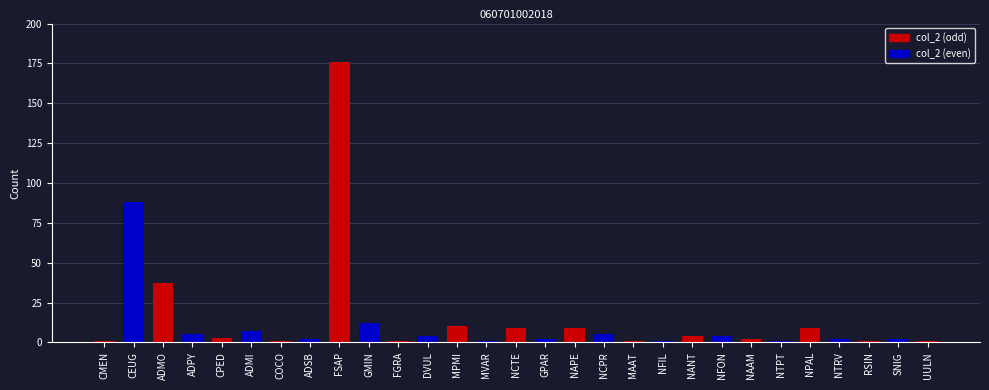

True or false: the data shows 9 at NCTE.

True